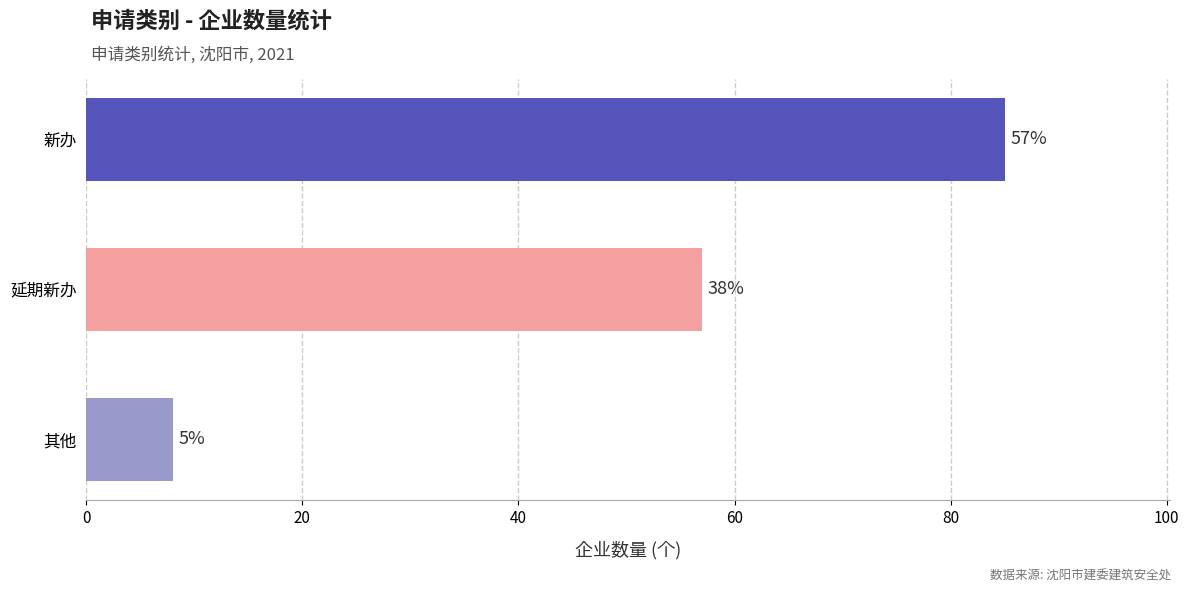

How many bars are there in total?

3